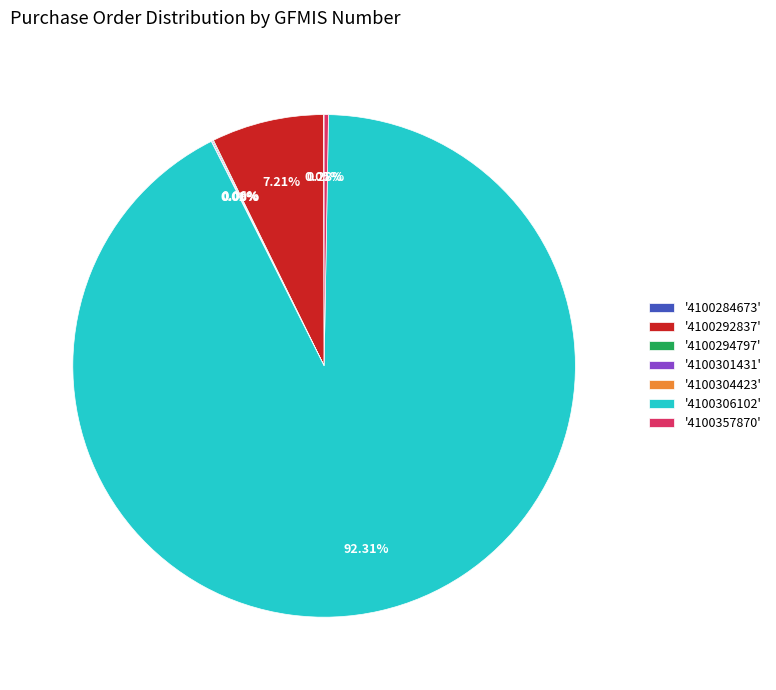

Which slice represents more than half of the pie?

'4100306102'